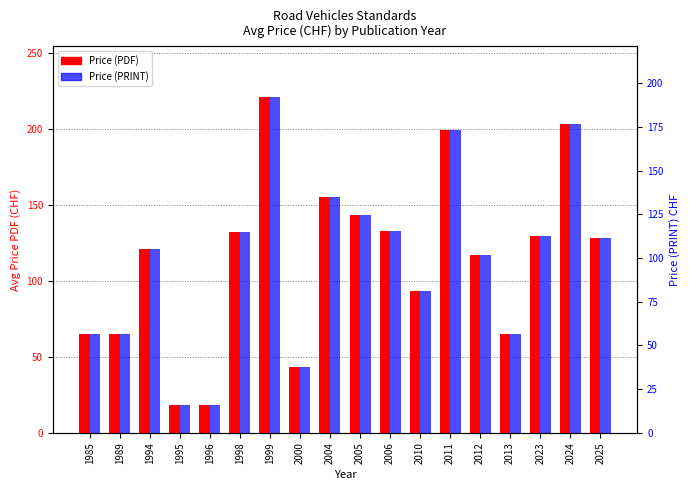

How many groups of bars are there?

18